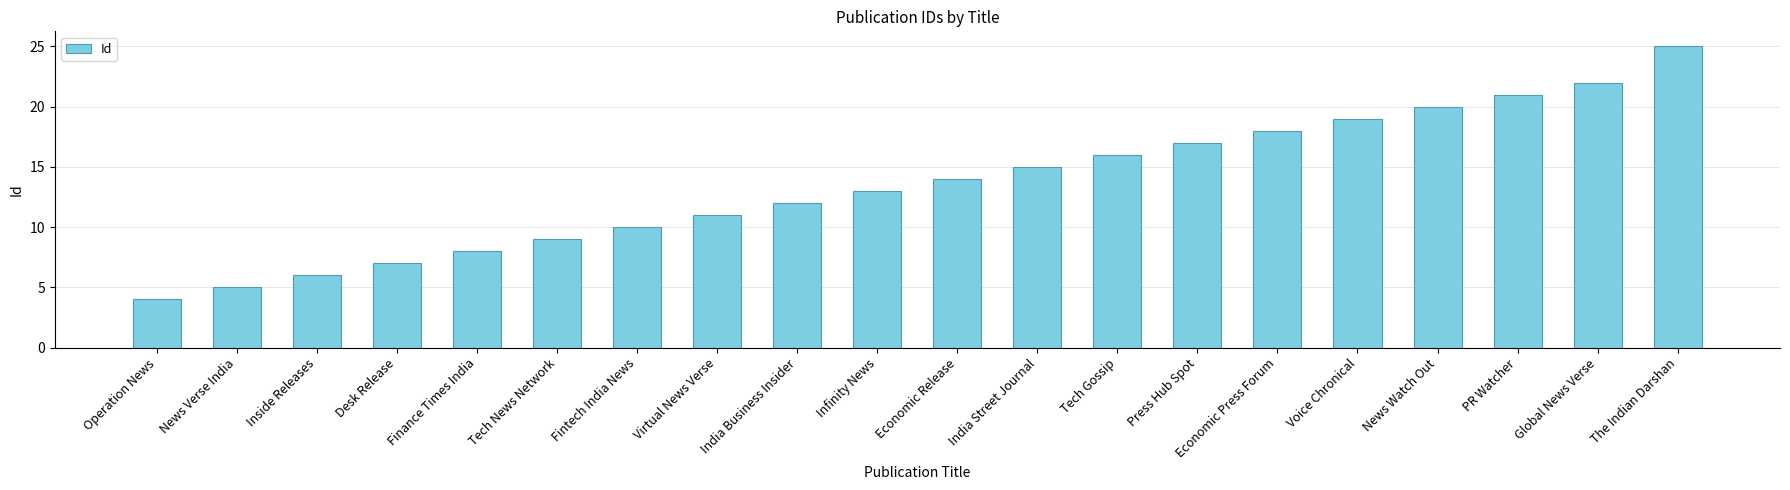

What position from the right is Finance Times India?

16